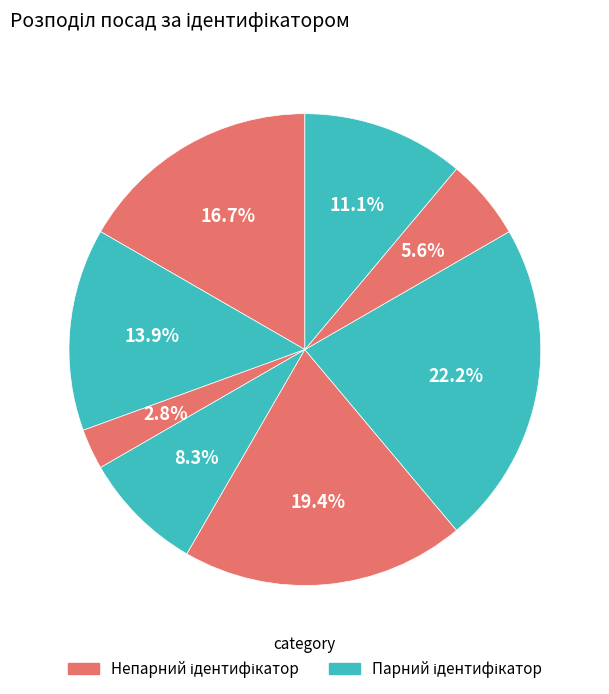

Count the number of slices in the pie.

8